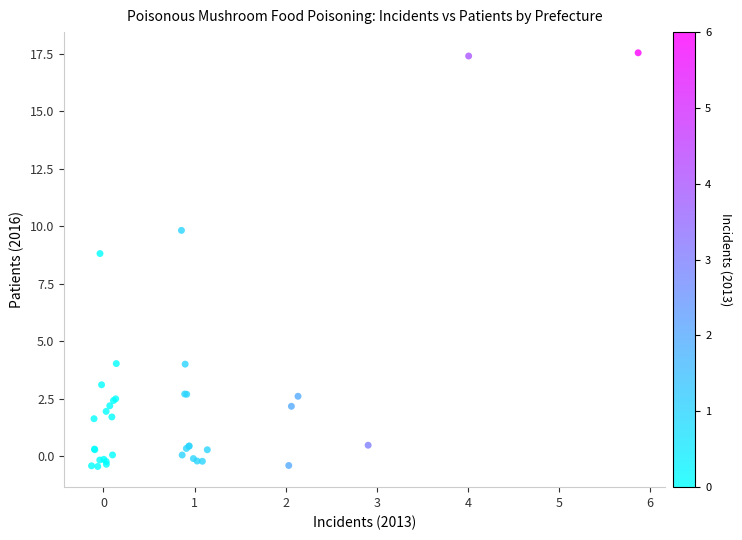

What Y value in the scatter plot is closest to 8?

8.8